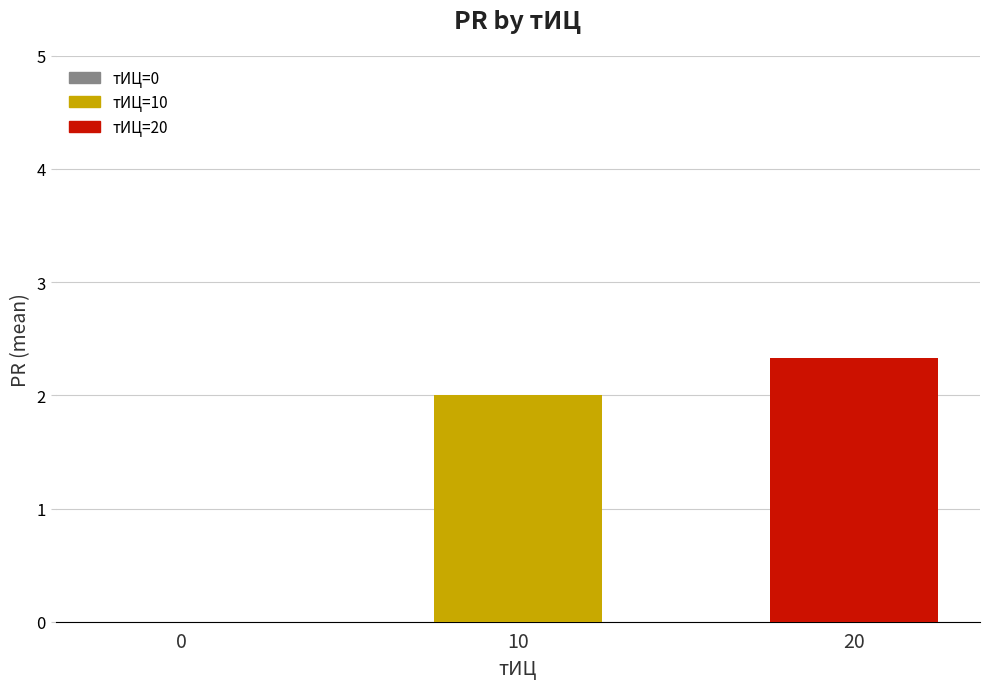

What is the maximum value shown in the chart?

2.3